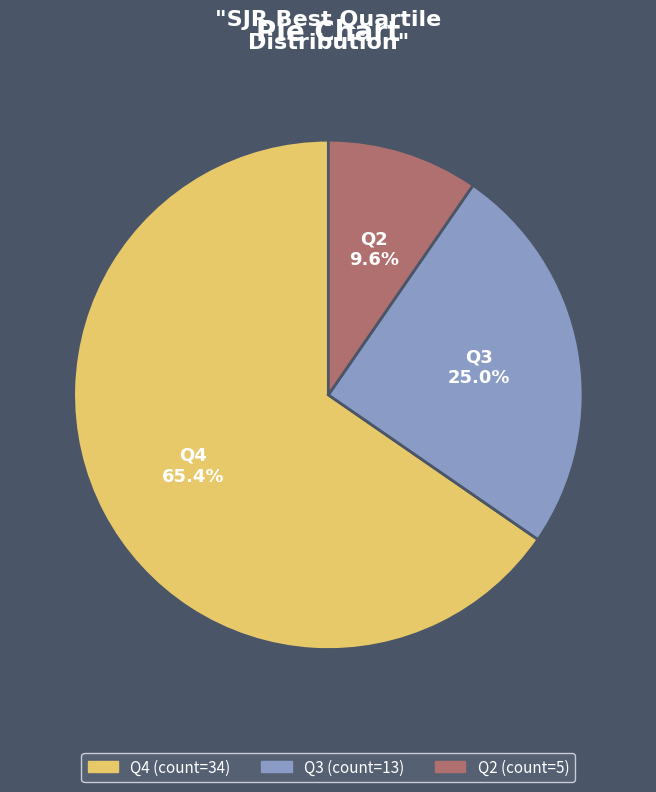

What percentage is the Q4 slice, to the nearest percent?

65%